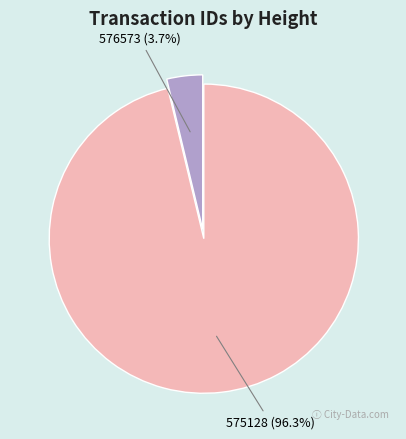

Is there any slice that represents more than half of the pie?

Yes